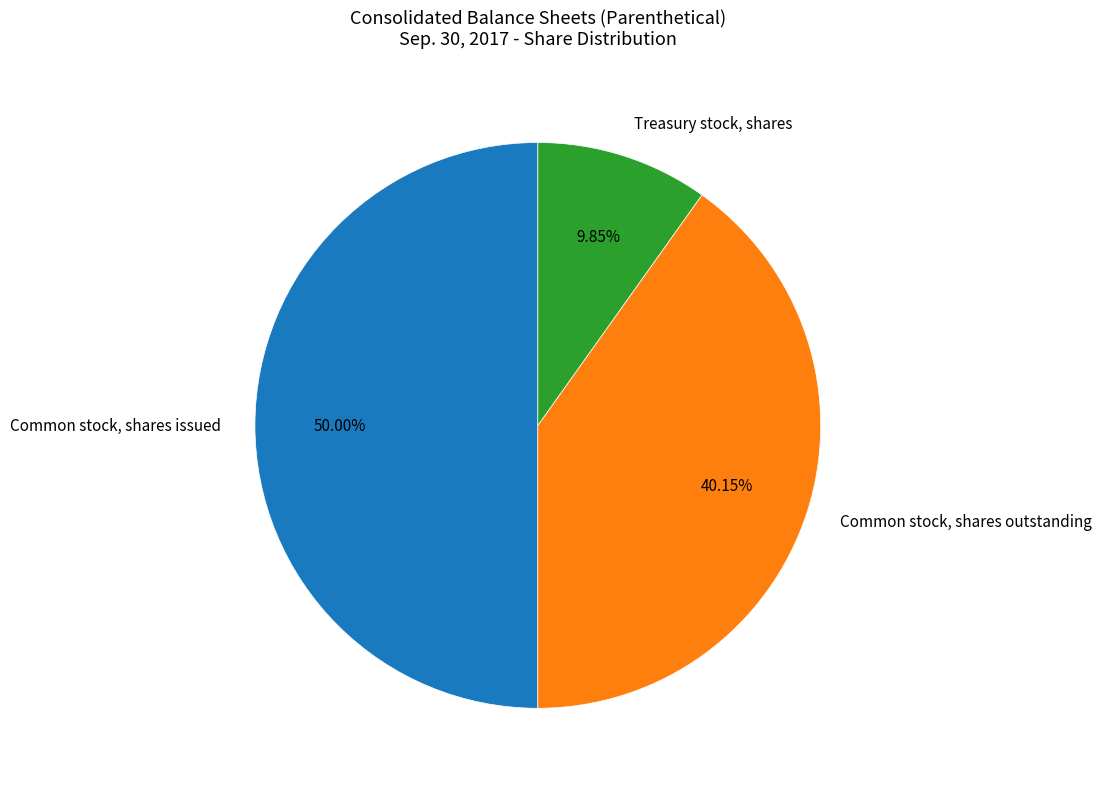

Rank the categories by value from highest to lowest.

Common stock, shares issued, Common stock, shares outstanding, Treasury stock, shares